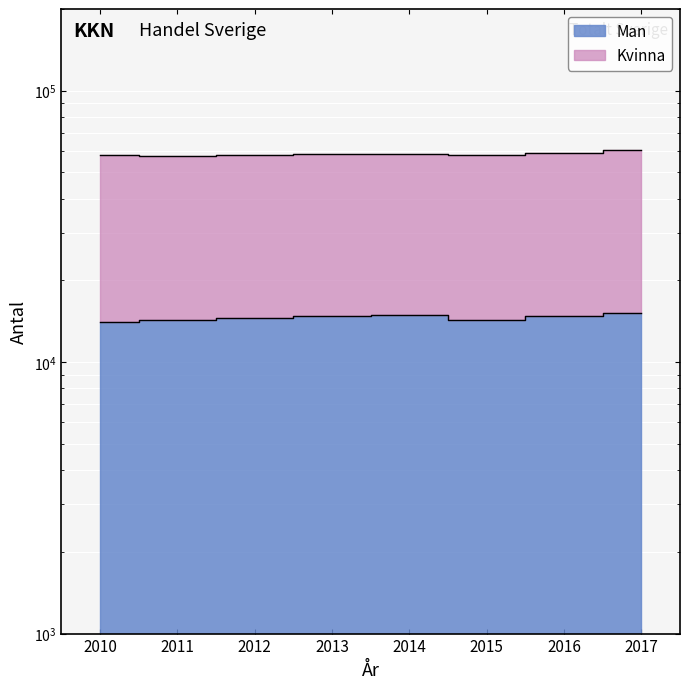

At which label does the data first exceed 14798?

2013